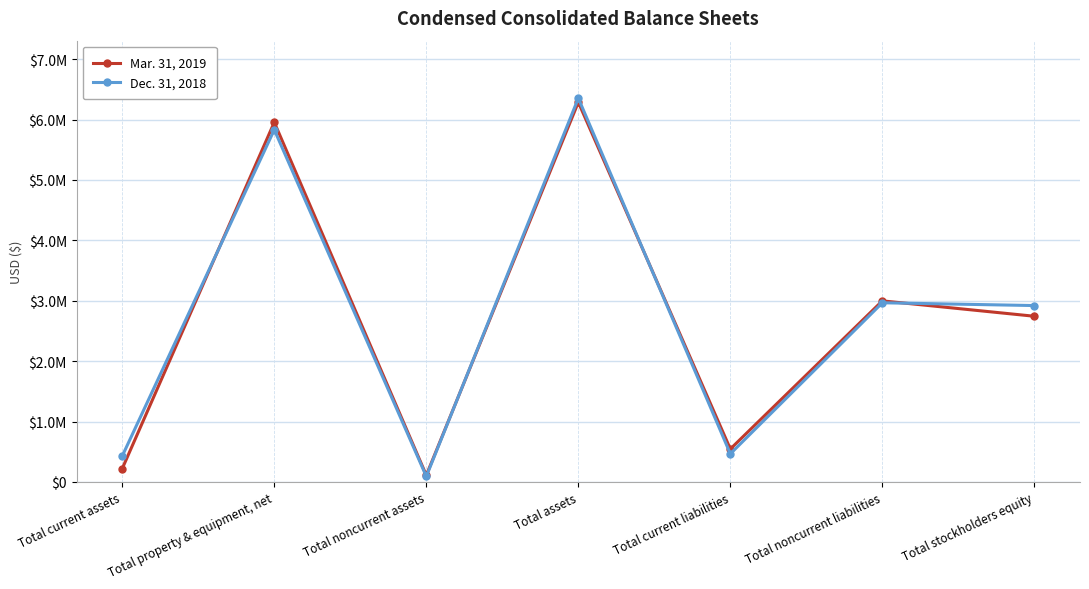

At which category is the sum across all series the highest?

Total assets